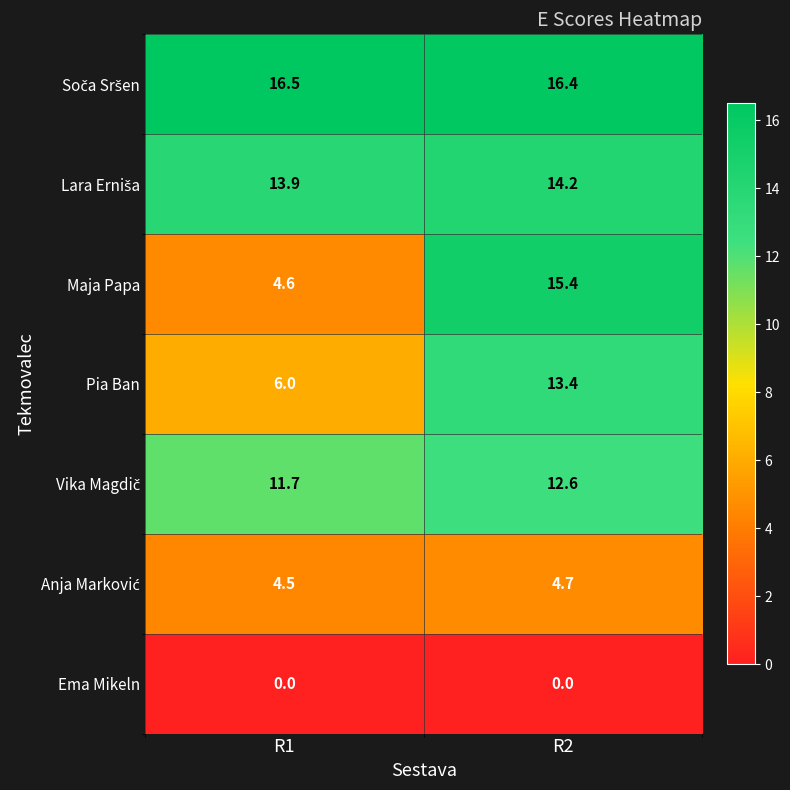

Between R1 and R2, which series saw the biggest shift?

Maja Papa